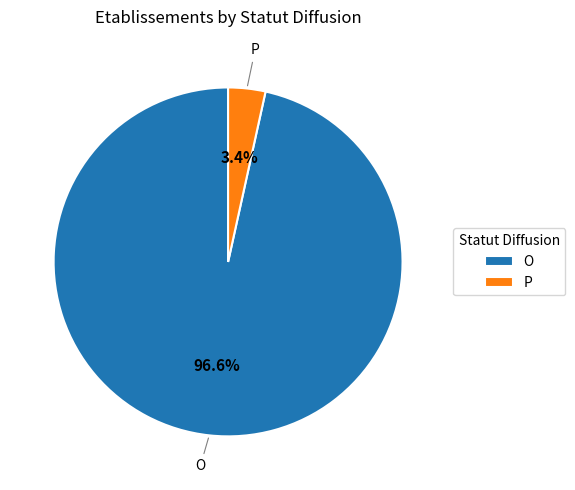

To the nearest percent, what portion does P represent?

3%